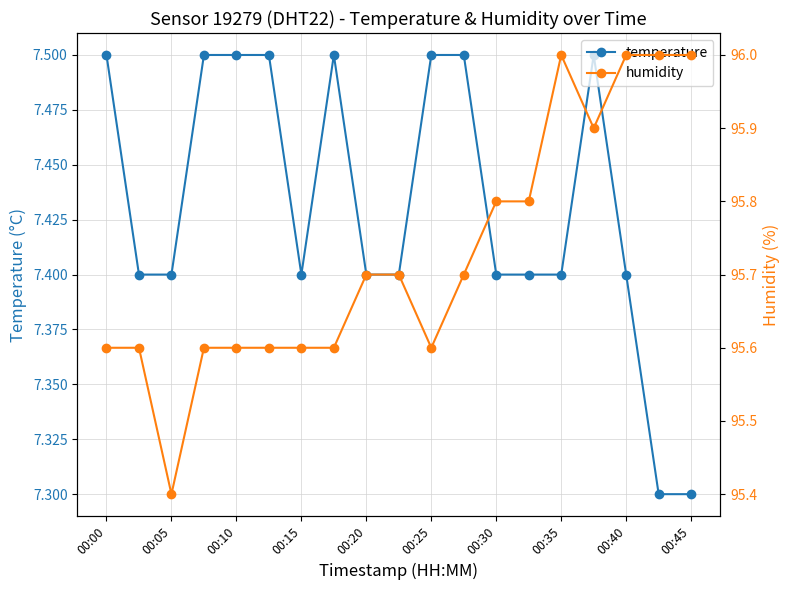

What are all the series names shown in the legend?

temperature, humidity